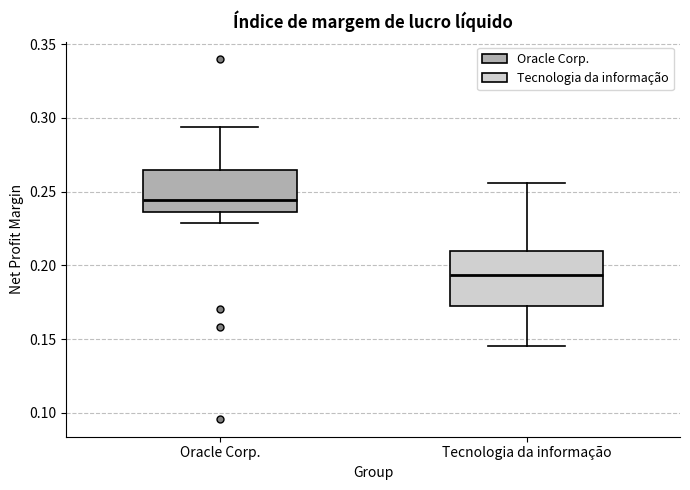

Reading left to right, read every box against the y-axis: the position of its median line, the range the box covers, and the ends of its whiskers. The values are not printed on the chart, so give them approximately, as read against the axis.

Oracle Corp.: median 0.245, box 0.235 to 0.265, whiskers 0.230 to 0.295
Tecnologia da informação: median 0.195, box 0.170 to 0.210, whiskers 0.145 to 0.255